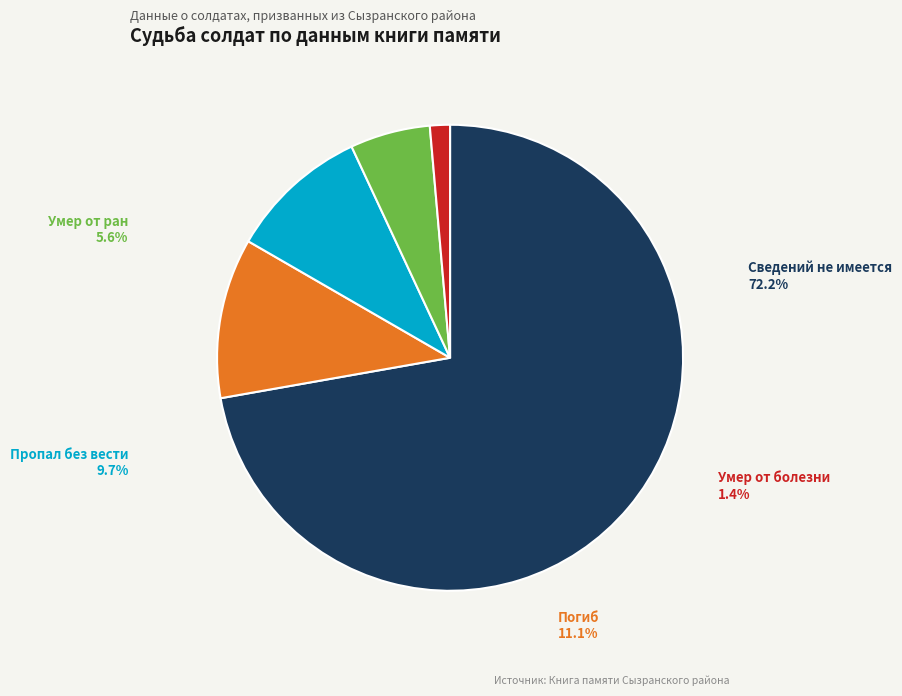

Does any single category account for the majority?

Yes